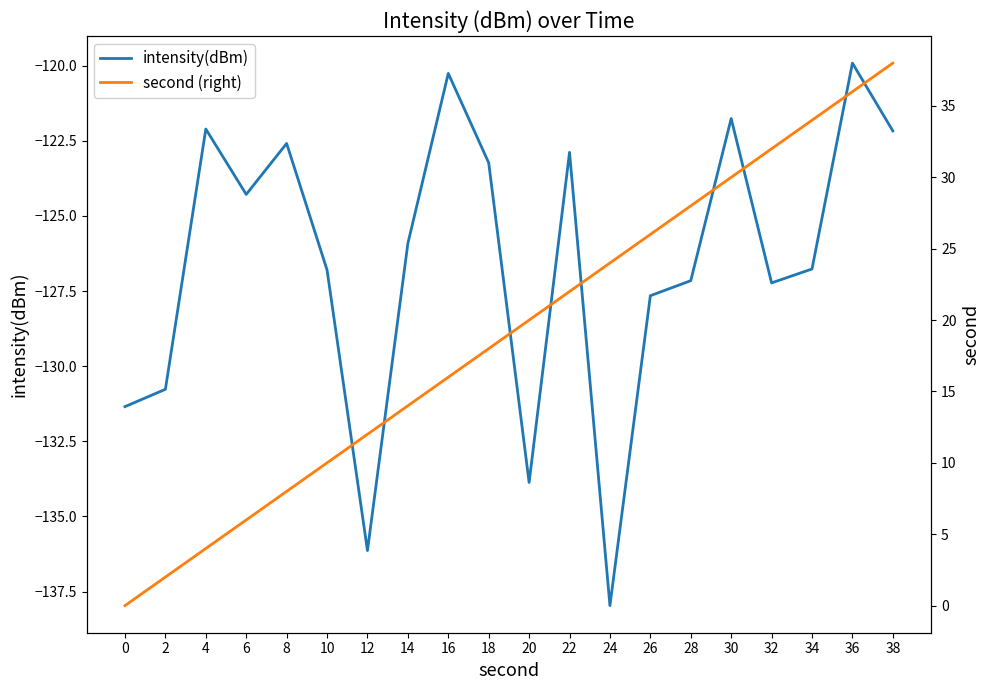

Rank the series at 38 from highest to lowest value.

second (right), intensity(dBm)